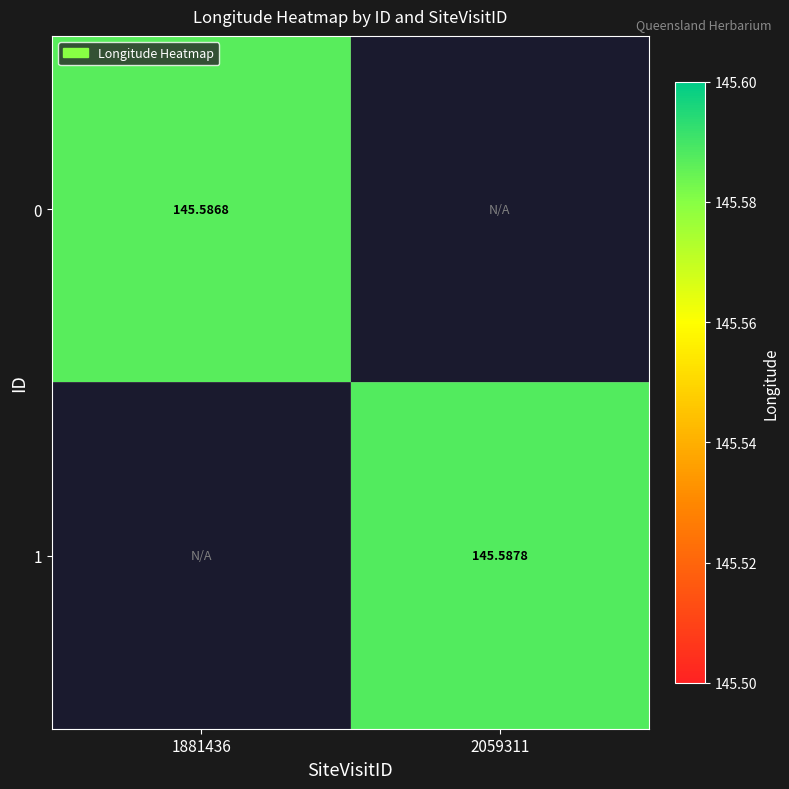

Is the value of 0 at 1881436 greater than the value of 1 at 2059311?

No